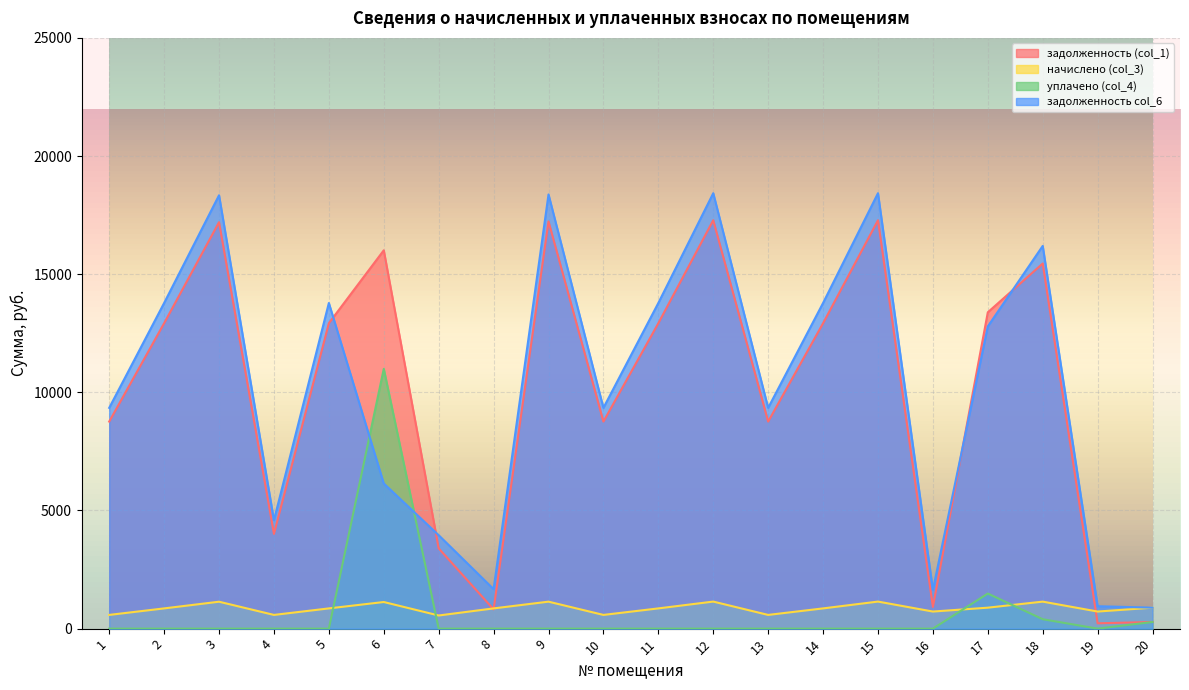

Where do задолженность col_6 and уплачено (col_4) first cross each other?

5 and 6